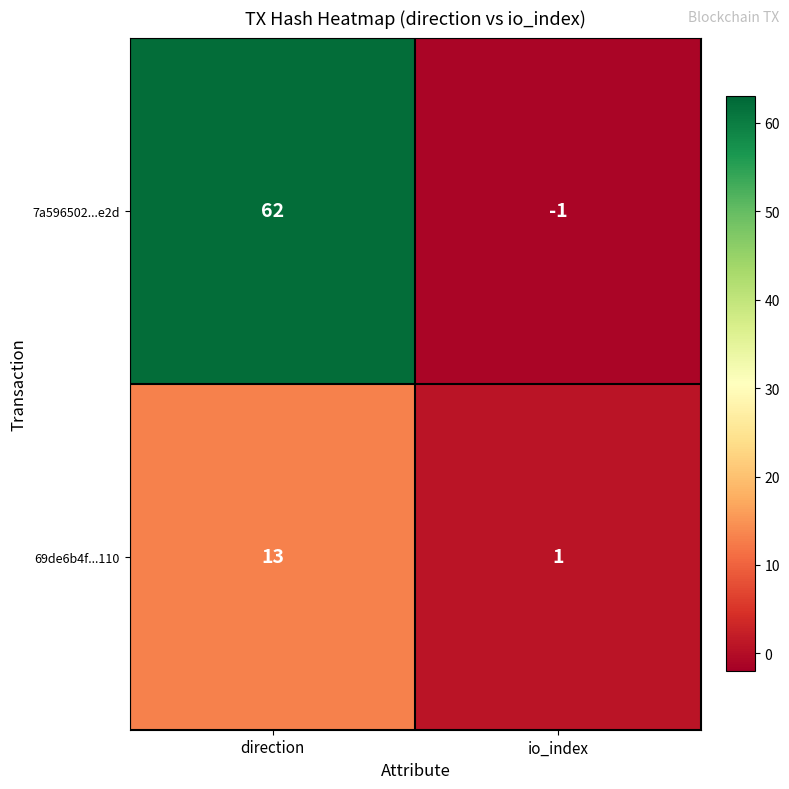

Read the 7a596502...e2d value at direction.

62